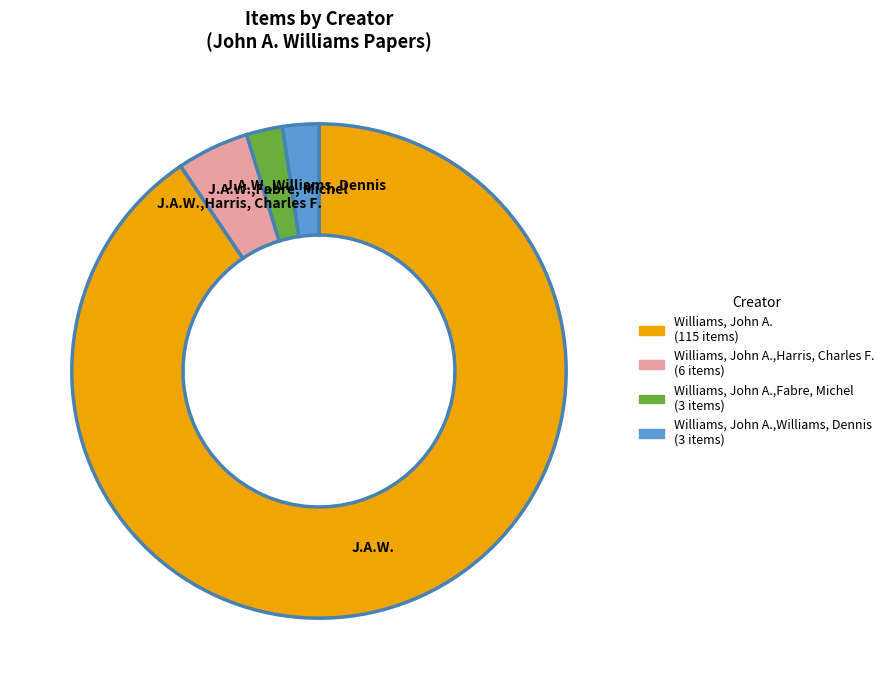

Is there a majority slice in this chart?

Yes